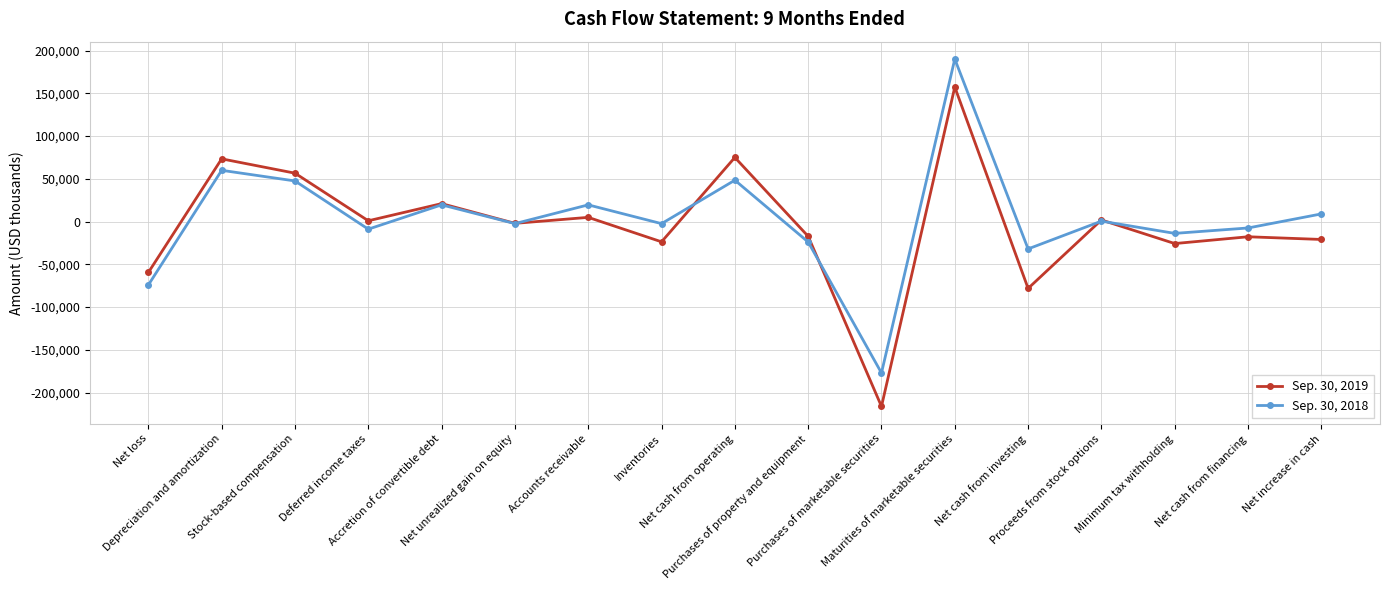

True or false: Sep. 30, 2019 has more than 1 interior local peaks.

True